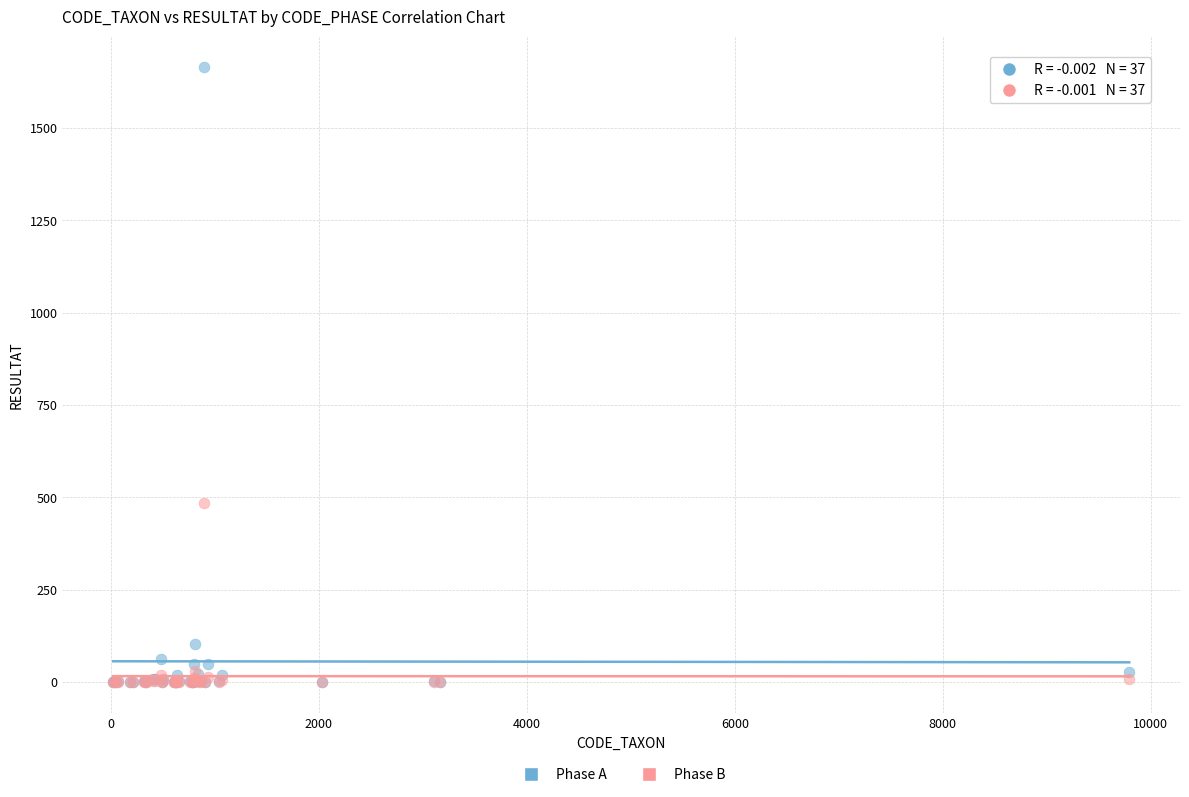

In the Phase A series, what Y value is closest to 832?

104